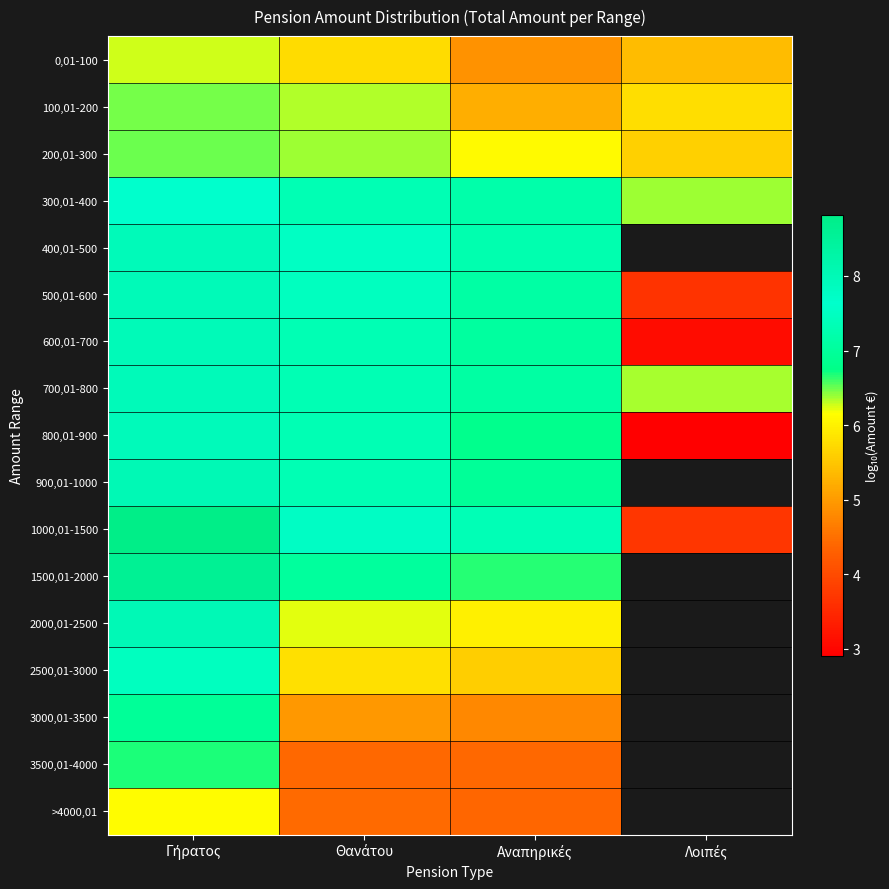

List the labels in order of 100,01-200 value, smallest first.

Αναπηρικές, Λοιπές, Θανάτου, Γήρατος